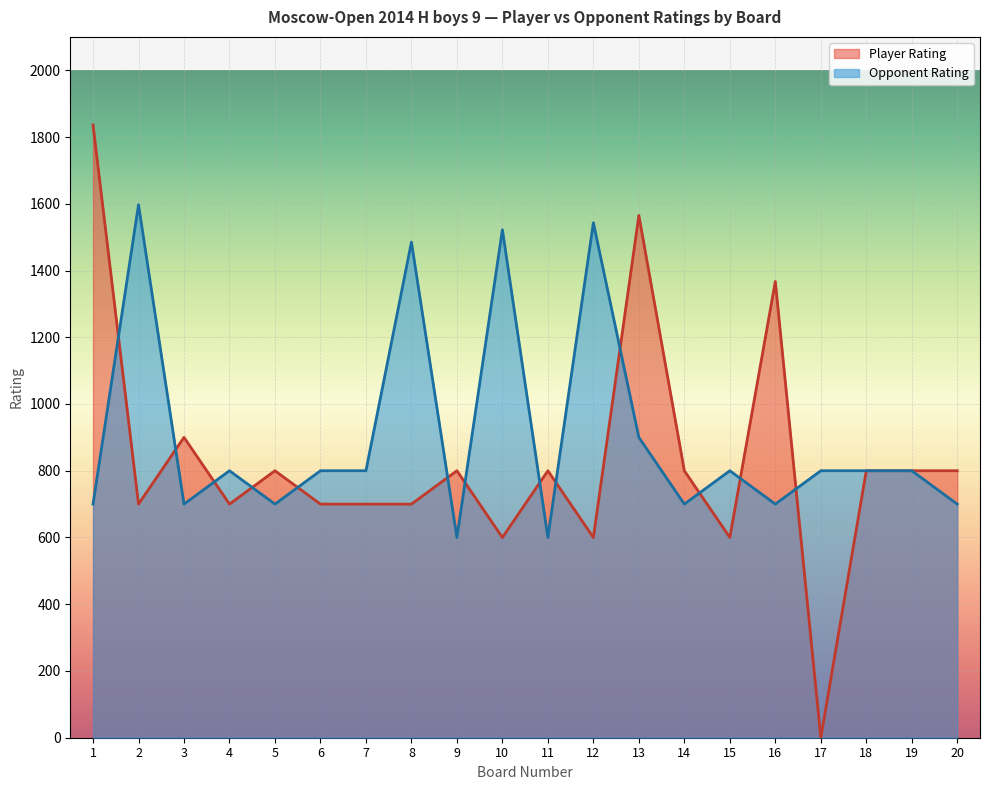

Where is Opponent Rating nearest to the value 1098?

13